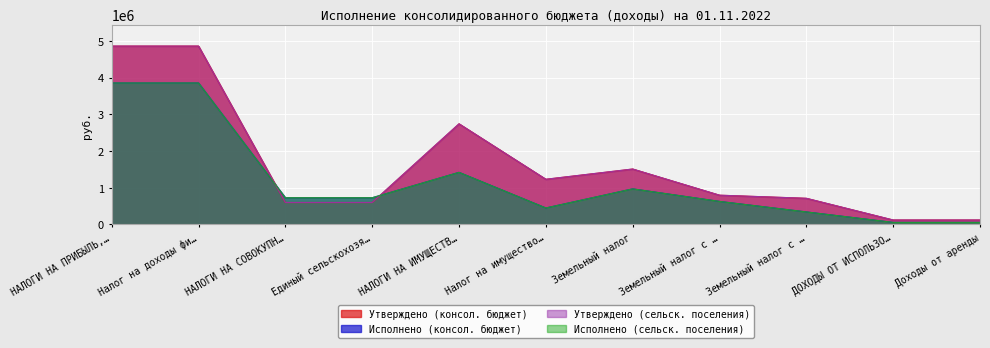

What is the minimum value for Утверждено (сельск. поселения)?

121700.0